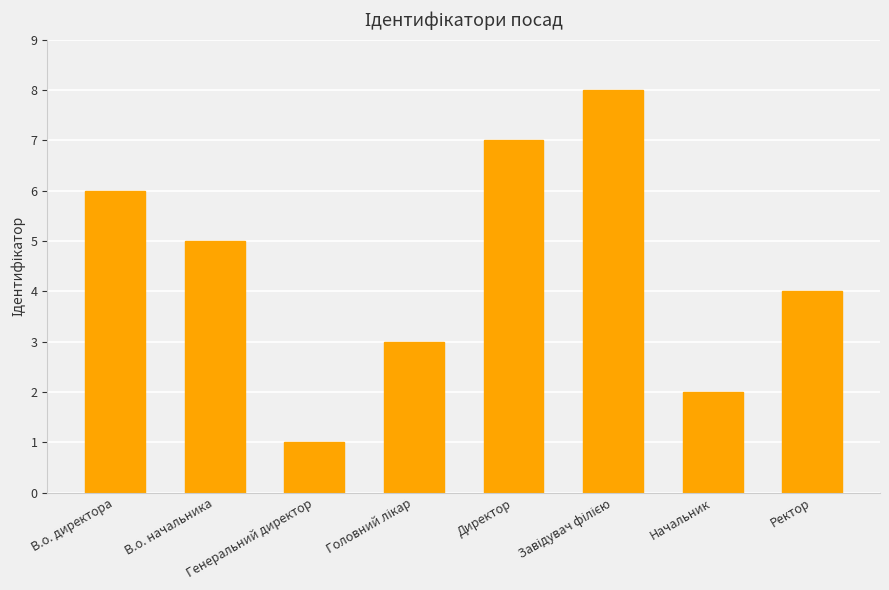

The chart shows a value of 9 at В.о. директора. True or false?

False